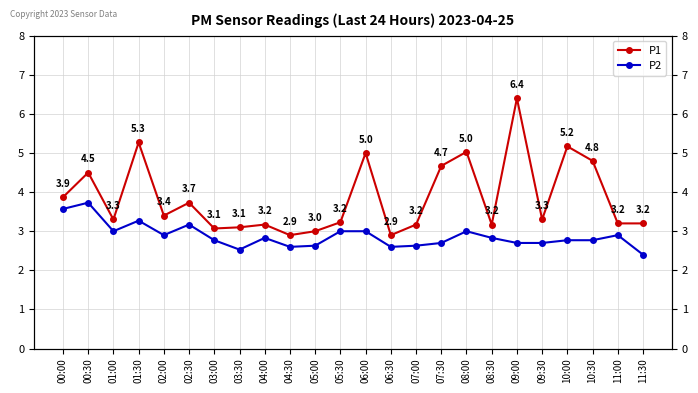

List the series in order of their overall mean, lowest first.

P2, P1